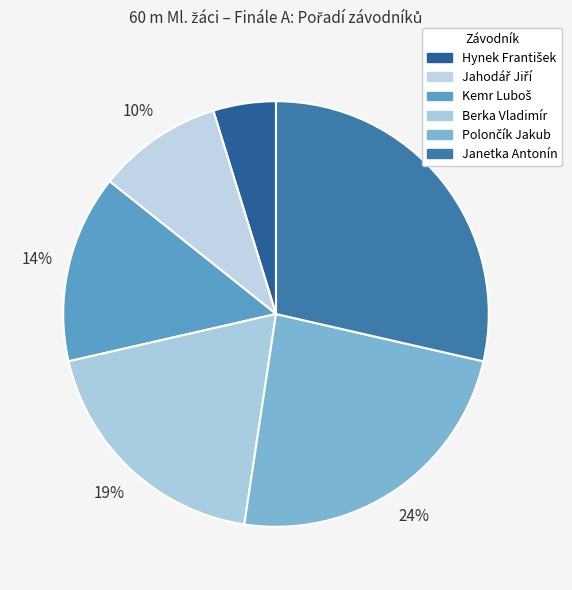

How many slices are in this pie chart?

6